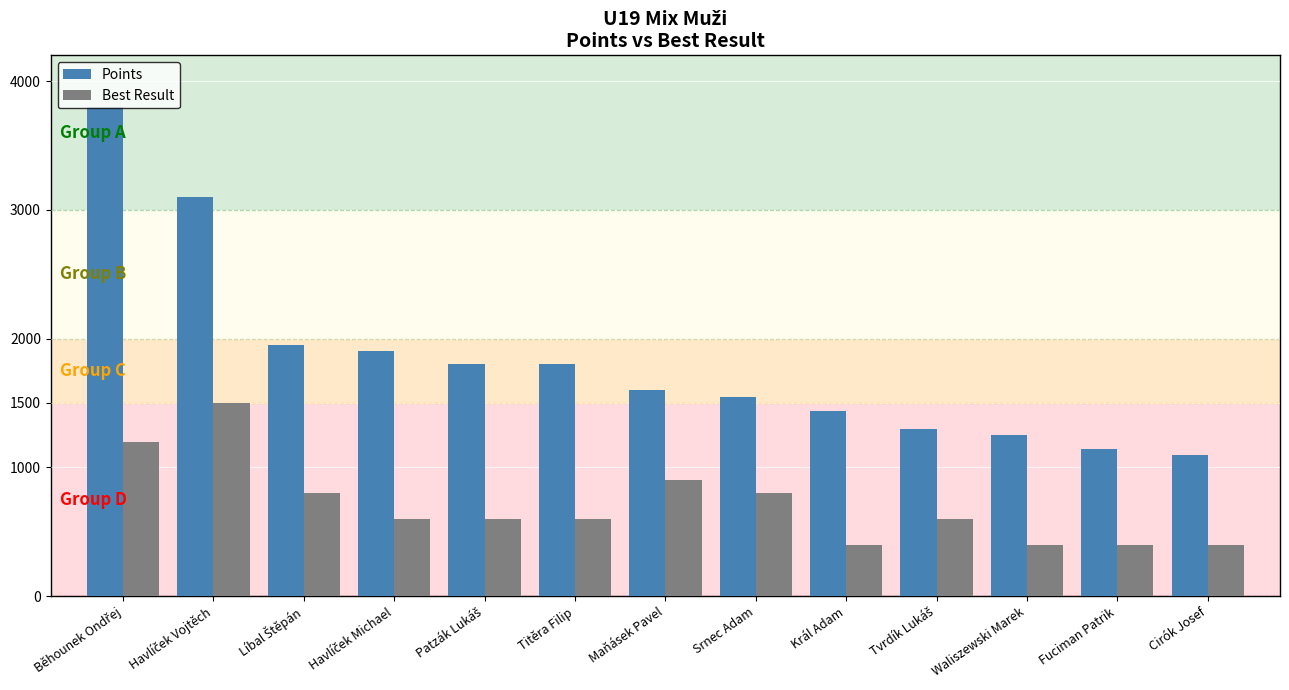

What is the value of the Points bar at the 7th from the left?

1600